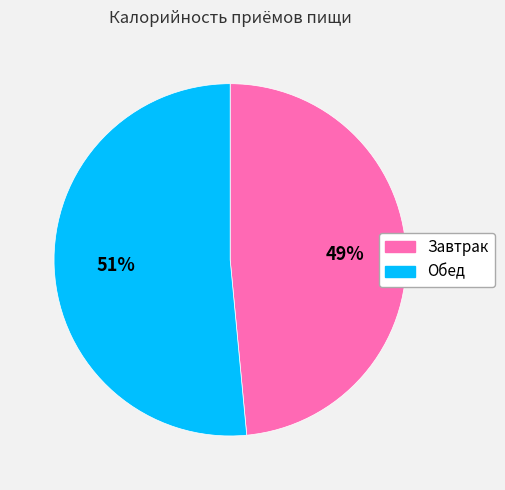

What is the majority slice?

Обед